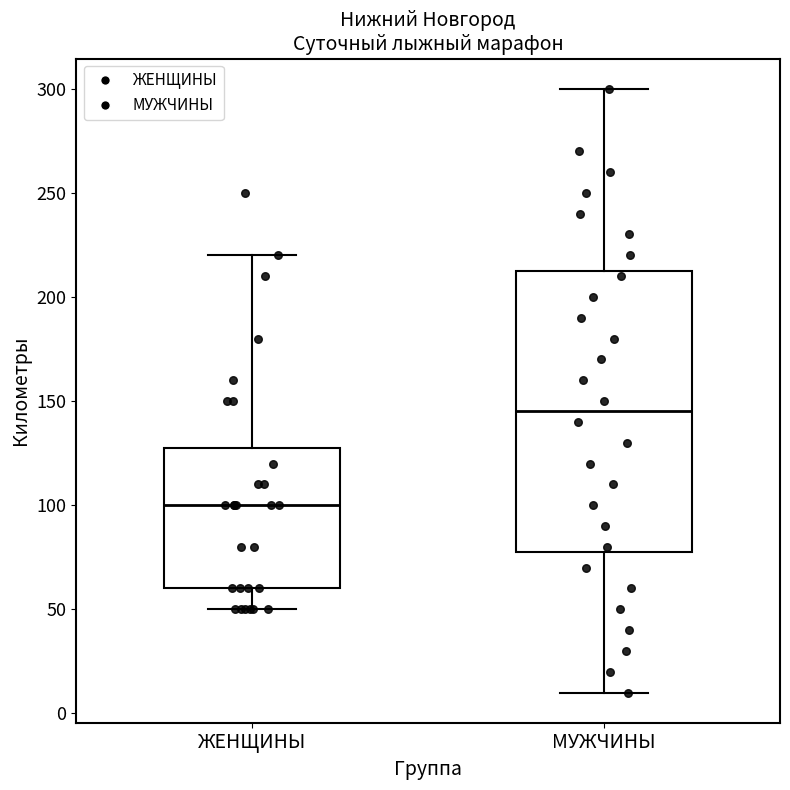

Which box is the tallest, from its lower edge to its upper edge?

МУЖЧИНЫ